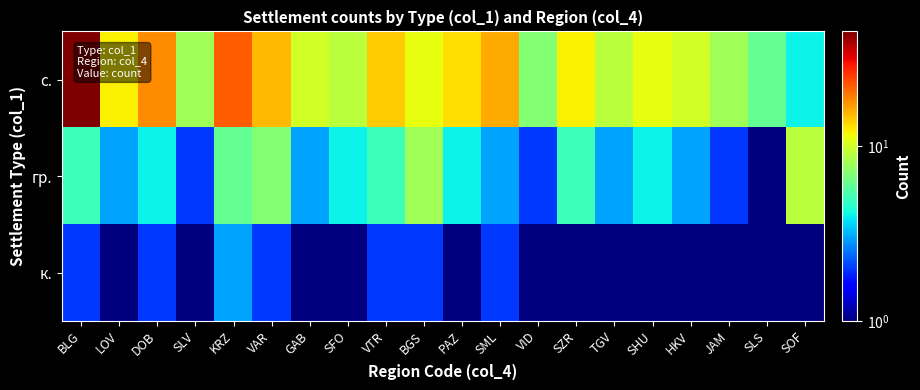

Reading right to left, list all the values displayed in this chart.

с.: SOF=4	SLS=6	JAM=8	HKV=10	SHU=11	TGV=9	SZR=12	VID=7	SML=16	PAZ=13	BGS=11	VTR=14	SFO=9	GAB=10	VAR=15	KRZ=22	SLV=8	DOB=18	LOV=12	BLG=45
гр.: SOF=9	SLS=1	JAM=2	HKV=3	SHU=4	TGV=3	SZR=5	VID=2	SML=3	PAZ=4	BGS=8	VTR=5	SFO=4	GAB=3	VAR=7	KRZ=6	SLV=2	DOB=4	LOV=3	BLG=5
к.: SOF=1	SLS=1	JAM=1	HKV=1	SHU=1	TGV=1	SZR=1	VID=1	SML=2	PAZ=1	BGS=2	VTR=2	SFO=1	GAB=1	VAR=2	KRZ=3	SLV=1	DOB=2	LOV=1	BLG=2